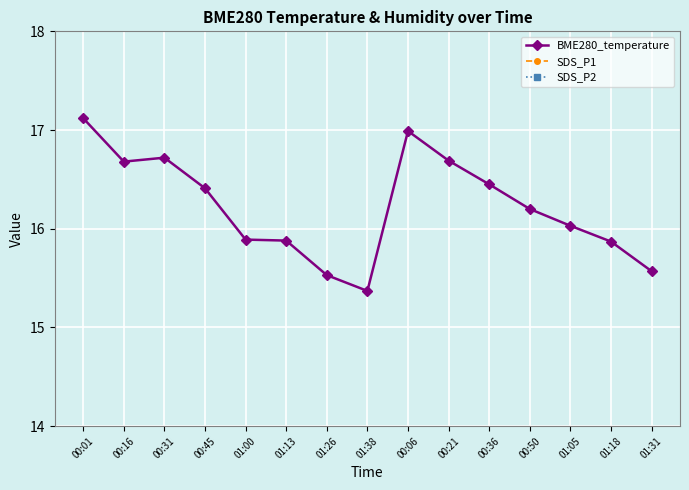

What value does the BME280_temperature series have at 00:45?

16.4